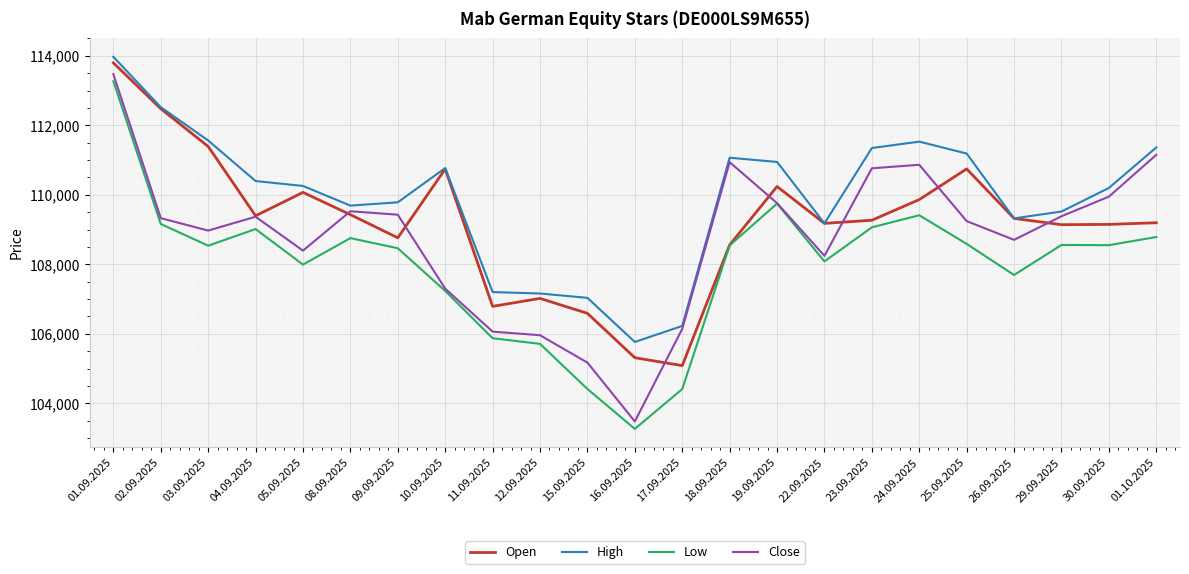

Read the High value at 10.09.2025.

110769